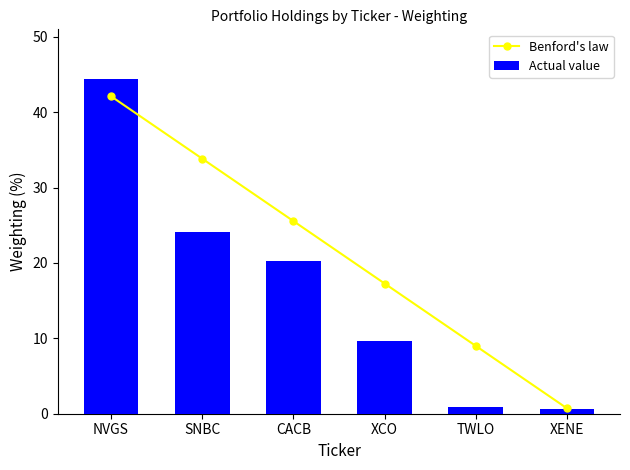

Count the number of data series in this chart.

2